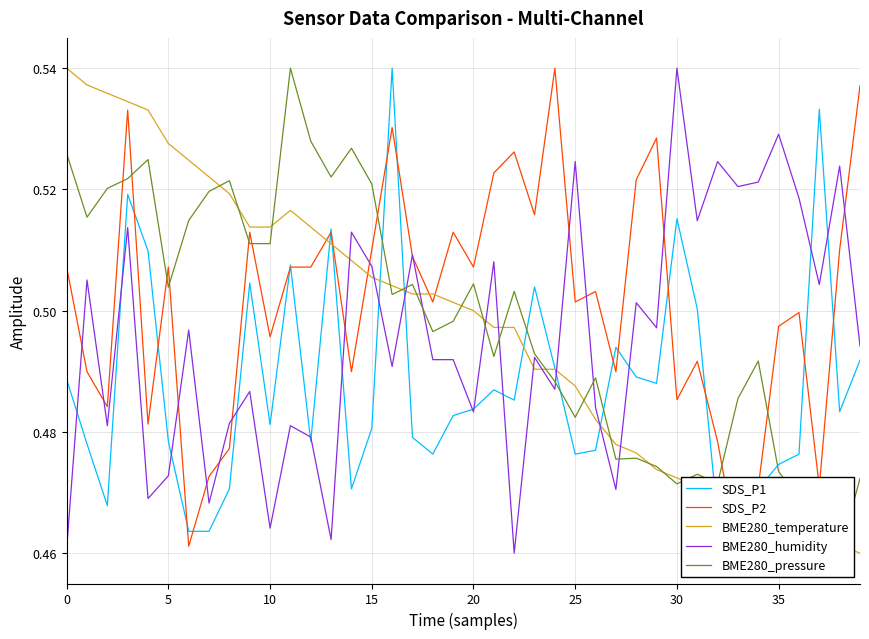

What is the average value of the SDS_P2 series?

0.5